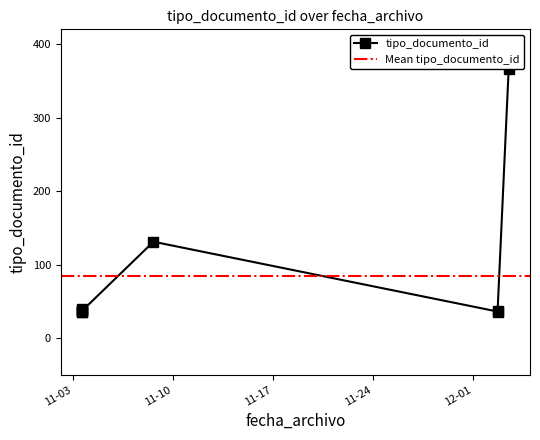

What is the label of the 7th point from the right?

2021-12-02 16:54:30